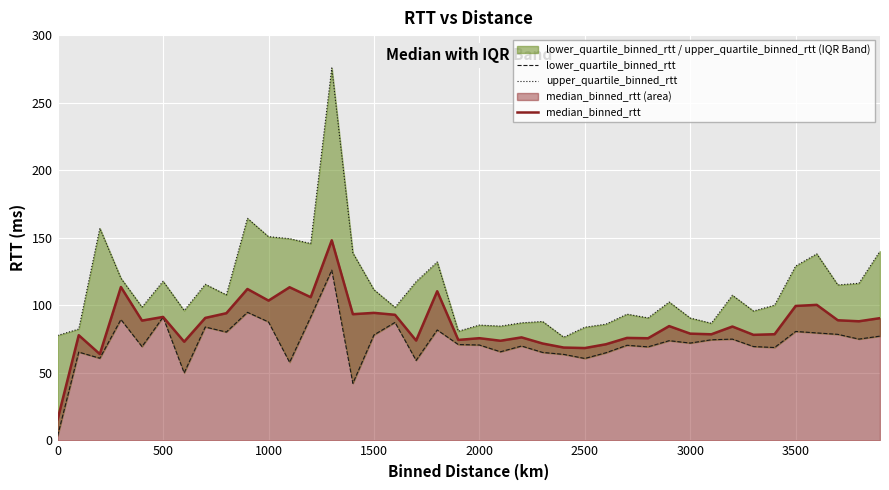

In median_binned_rtt, how many points are higher than both neighbors (excluding endpoints)?

14